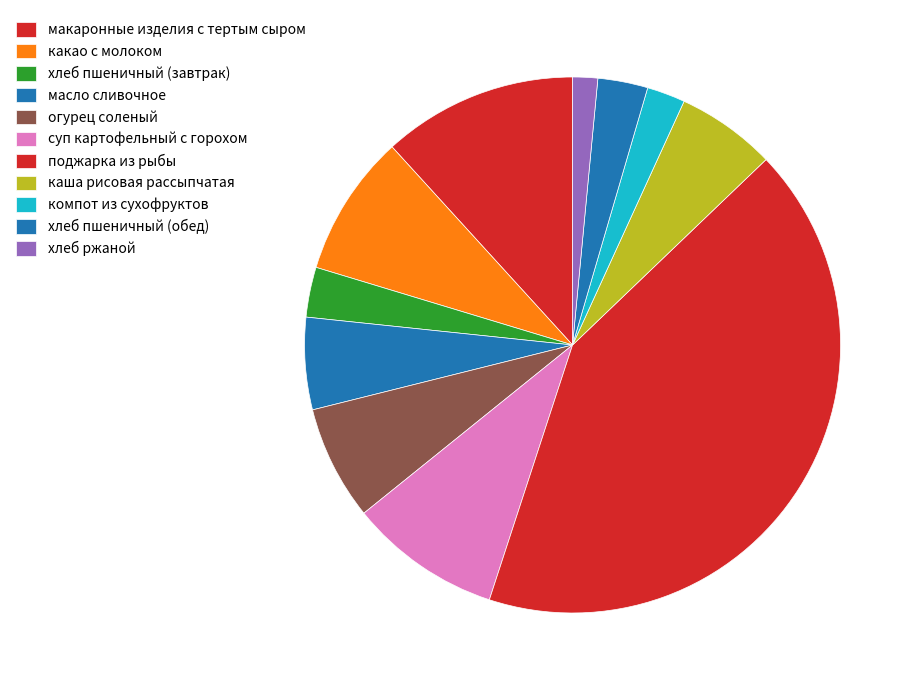

How many slices are in this pie chart?

11